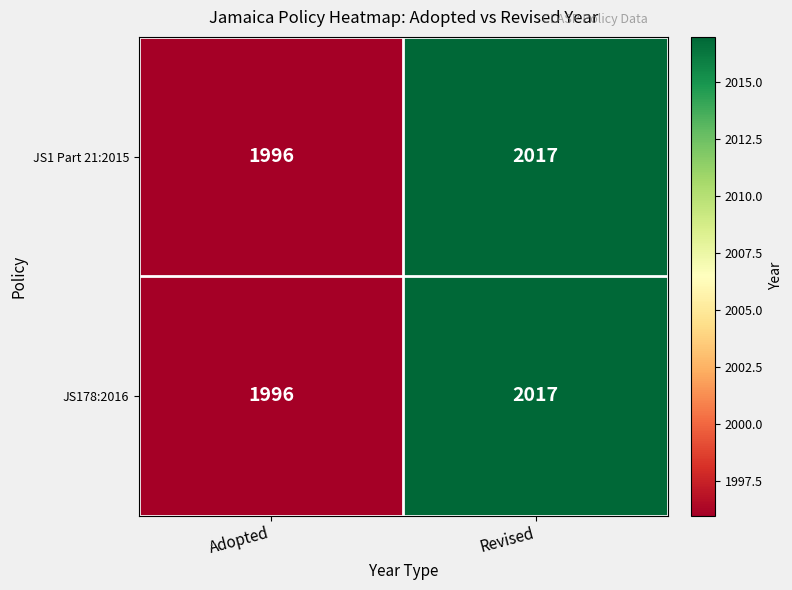

What is the total value across all series at Adopted?

3992